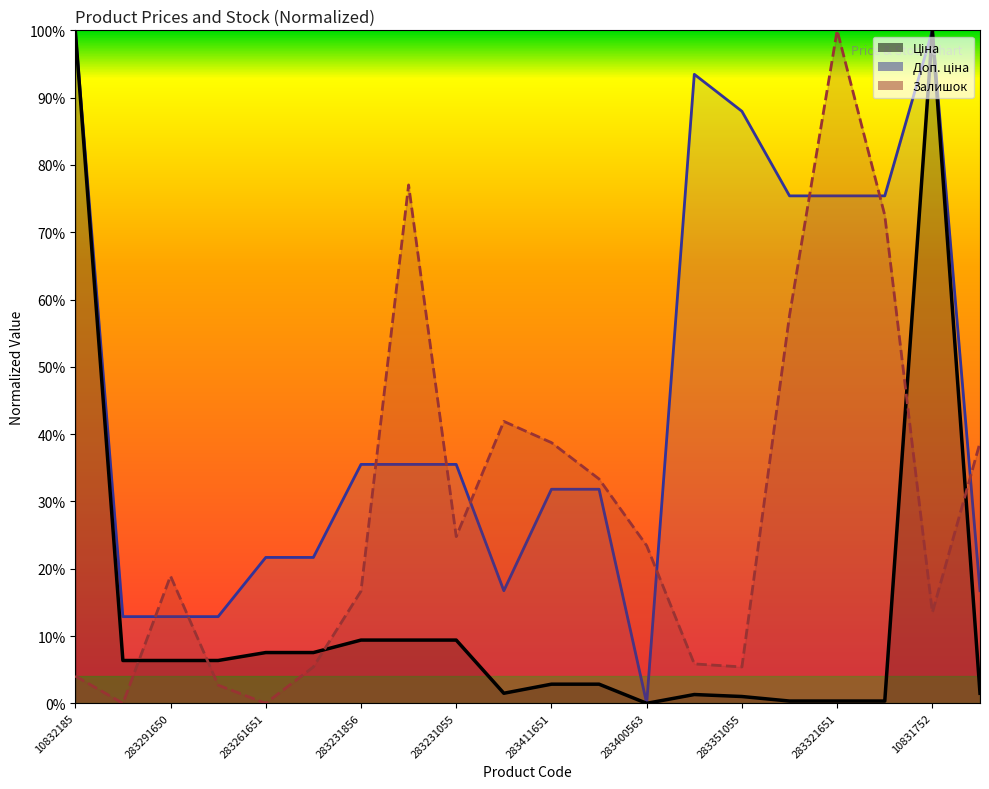

Reading right to left, transcribe all the data shown in this chart.

Ціна: 281731651=0.0	10831752=1.0	283321052=0.0	283321651=0.0	283321856=0.0	283351055=0.0	283381651=0.0	283400563=0.0	283411650=0.0	283411651=0.0	281731856=0.0	283231055=0.1	283231651=0.1	283231856=0.1	283261052=0.1	283261651=0.1	283291651=0.1	283291650=0.1	283291856=0.1	10832185=1.0
Доп. ціна: 281731651=0.2	10831752=1.0	283321052=0.8	283321651=0.8	283321856=0.8	283351055=0.9	283381651=0.9	283400563=0.0	283411650=0.3	283411651=0.3	281731856=0.2	283231055=0.4	283231651=0.4	283231856=0.4	283261052=0.2	283261651=0.2	283291651=0.1	283291650=0.1	283291856=0.1	10832185=1.0
Залишок: 281731651=0.4	10831752=0.1	283321052=0.7	283321651=1.0	283321856=0.6	283351055=0.1	283381651=0.1	283400563=0.2	283411650=0.3	283411651=0.4	281731856=0.4	283231055=0.2	283231651=0.8	283231856=0.2	283261052=0.1	283261651=0.0	283291651=0.0	283291650=0.2	283291856=0.0	10832185=0.0